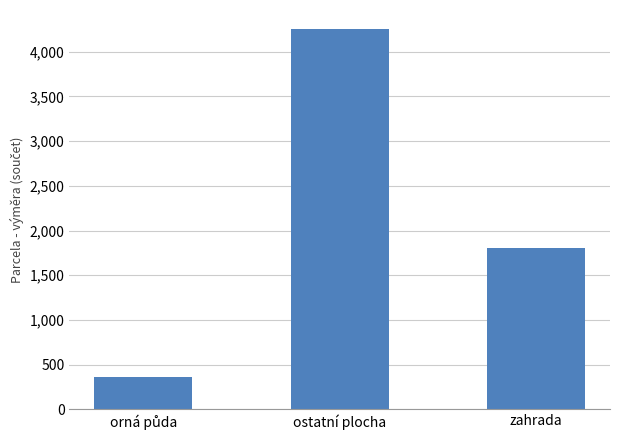

How many values are below 1802?

1